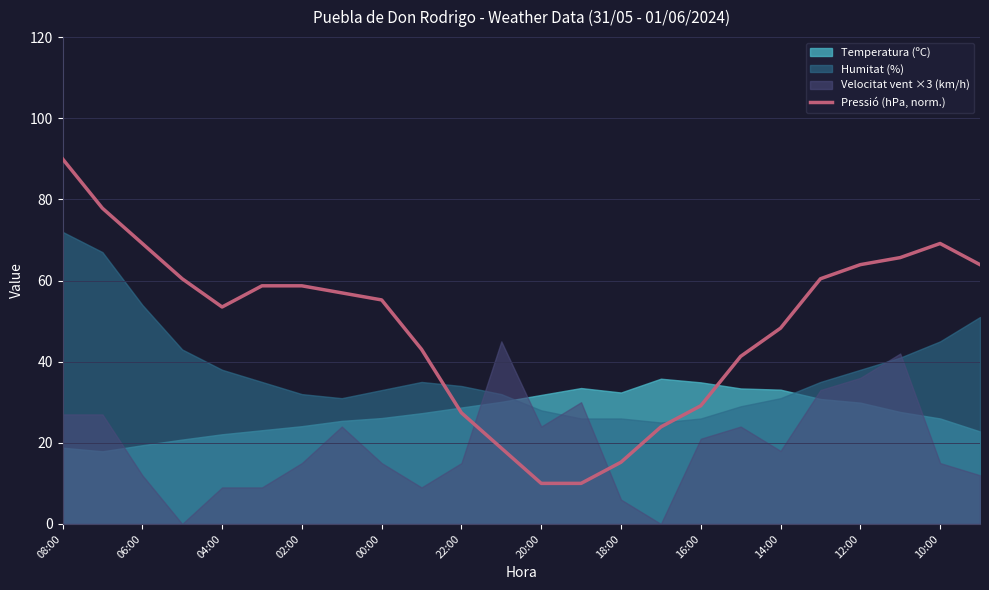

True or false: Pressió (hPa, norm.) has a value of 29.1 at 16:00.

True